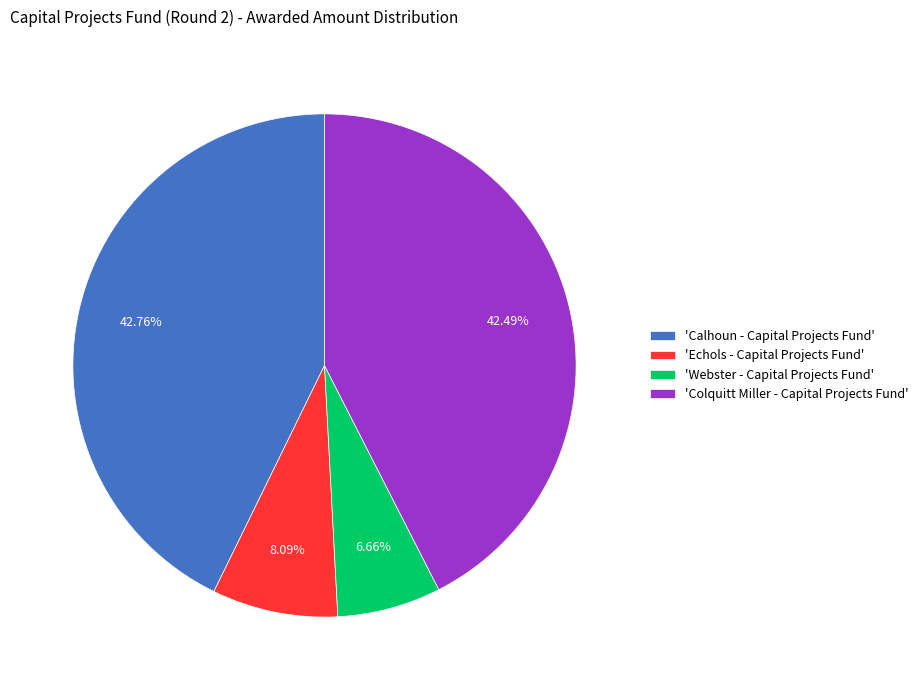

Approximately how many times larger is the value at 'Colquitt Miller - Capital Projects Fund' compared to 'Webster - Capital Projects Fund'?

6.4